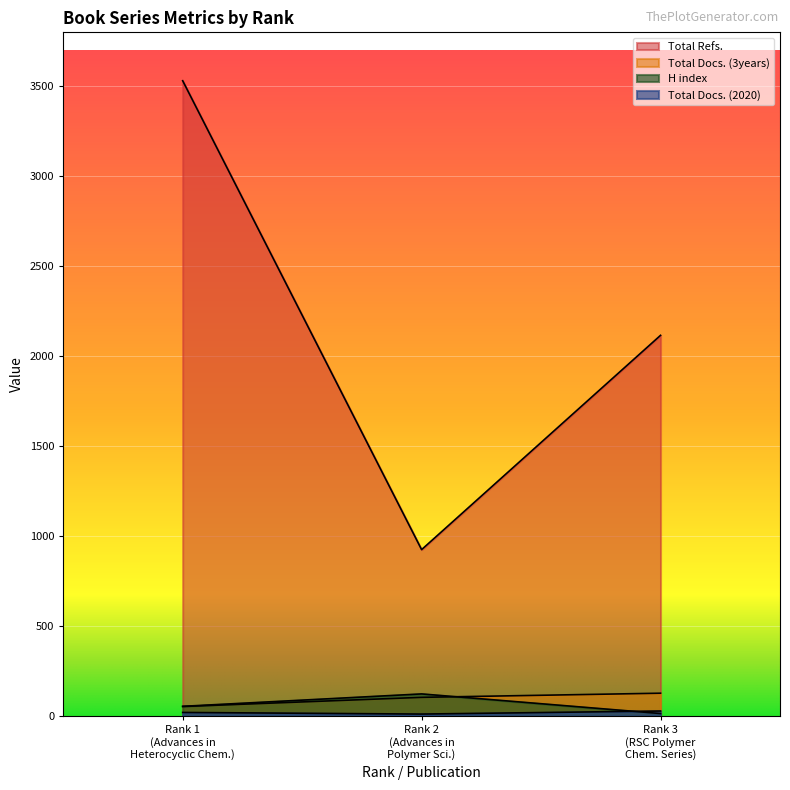

Does the chart display data point markers on the line(s)?

No